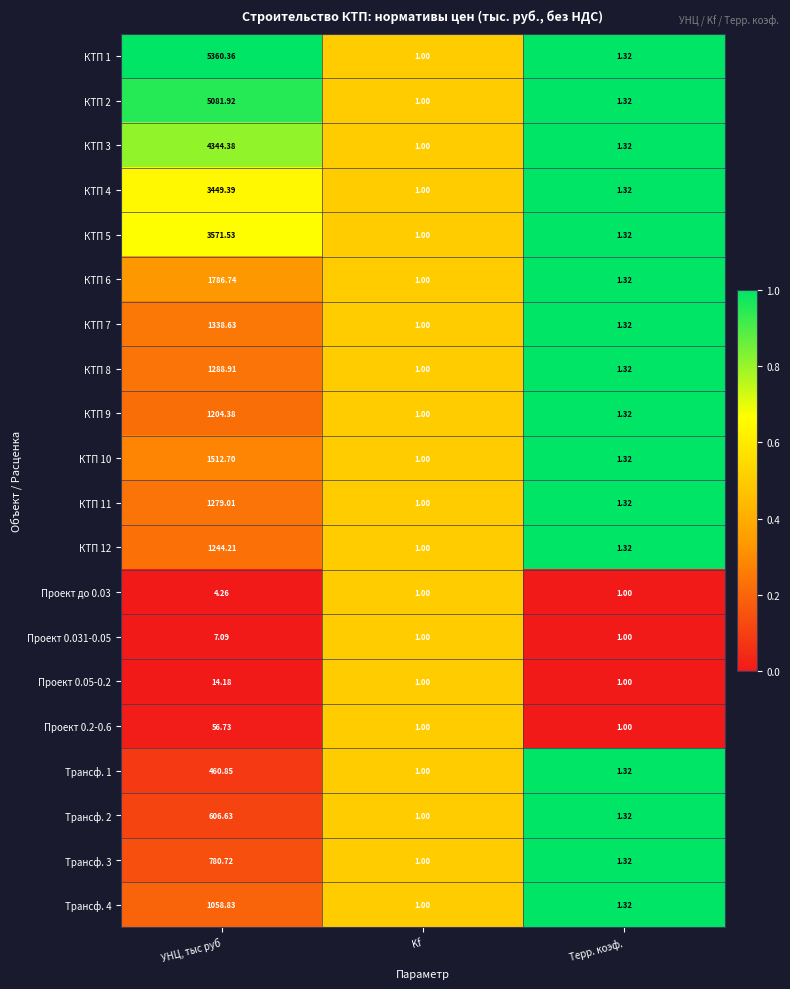

At which label is КТП 11 closest to 640?

Терр. коэф.